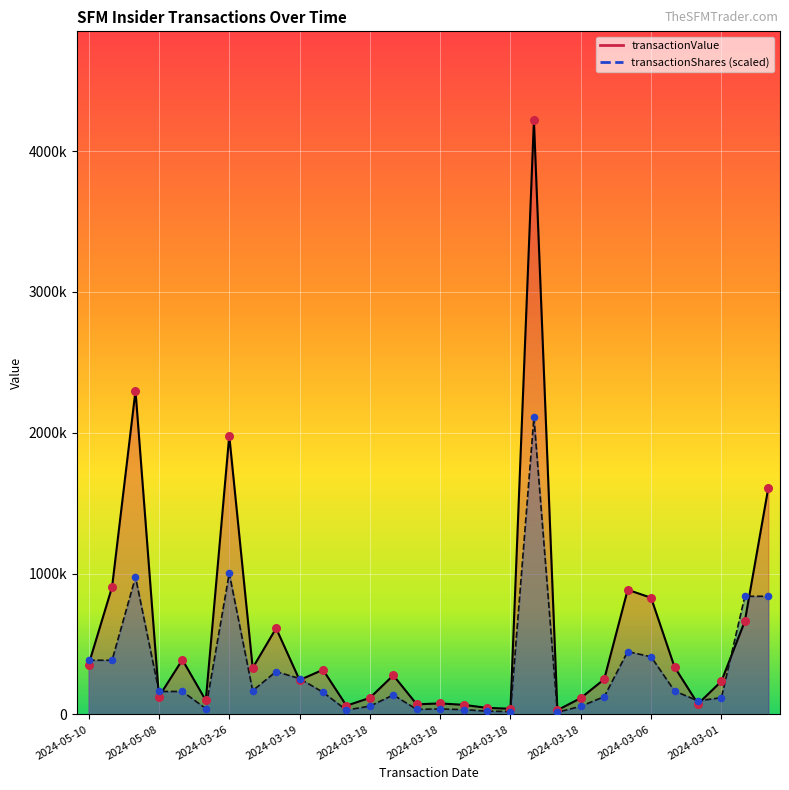

Which series has the largest total across all categories?

transactionValue